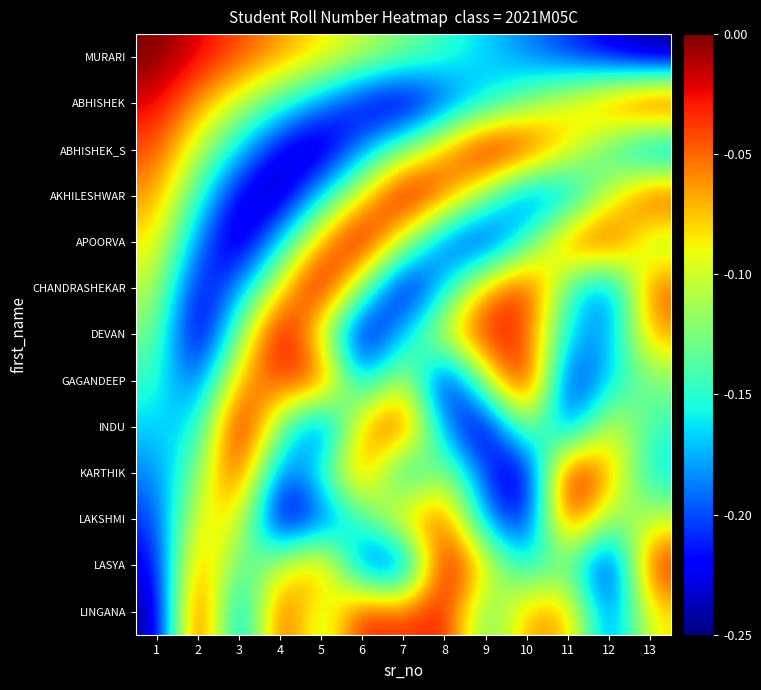

What is the minimum value shown in the chart?

-0.2